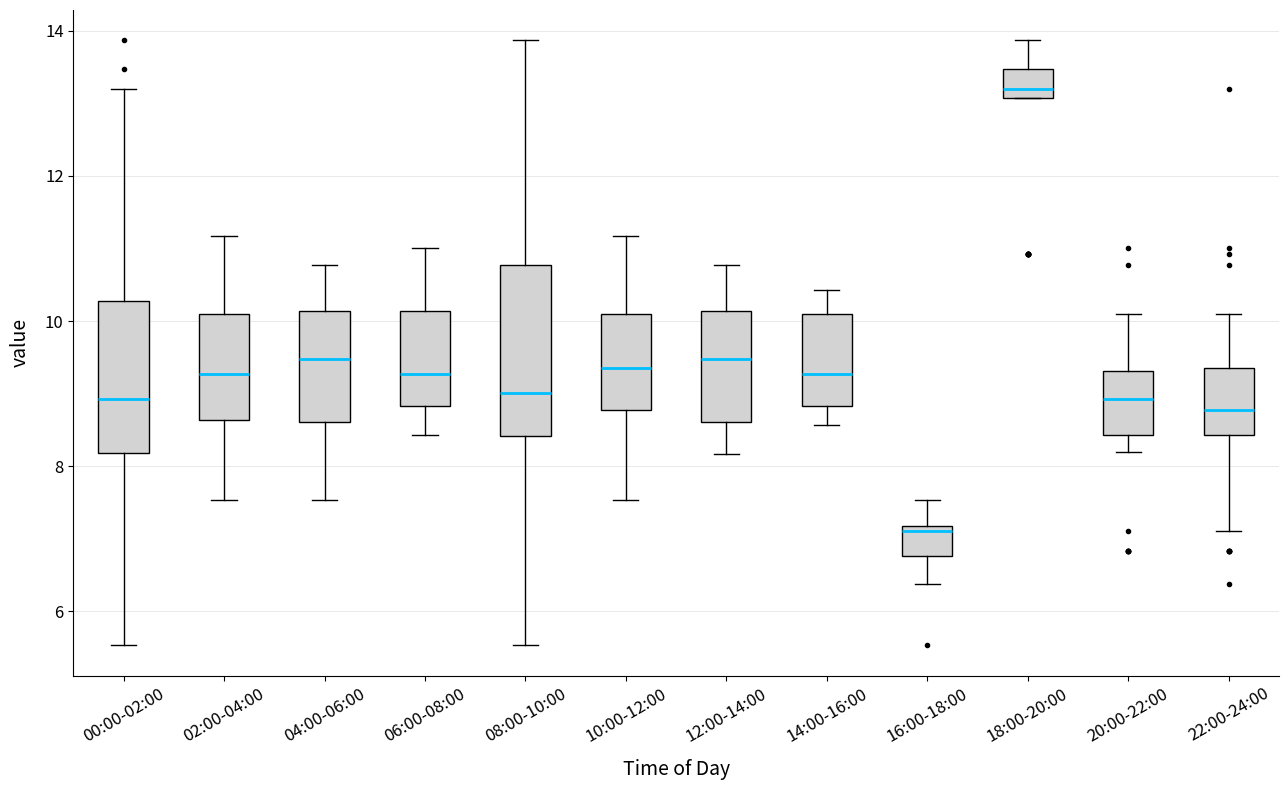

Which box is the tallest, from its lower edge to its upper edge?

08:00-10:00